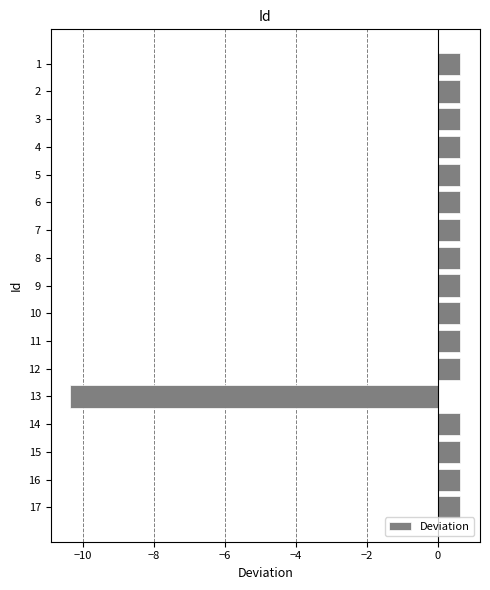

What is the value of the 8th bar from the top?

0.6